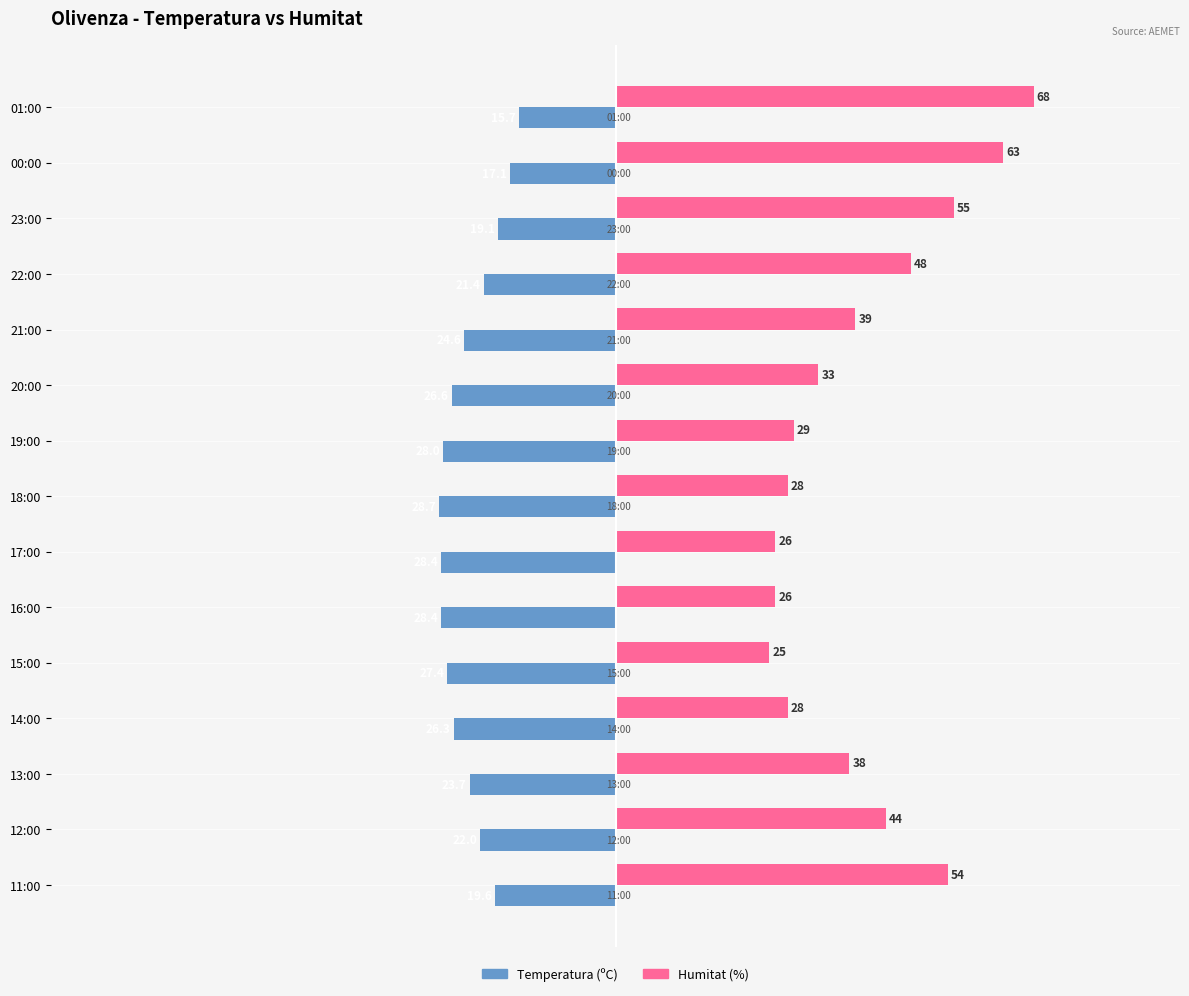

The value of Temperatura (ºC) at 11:00 is -19.6. True or false?

True